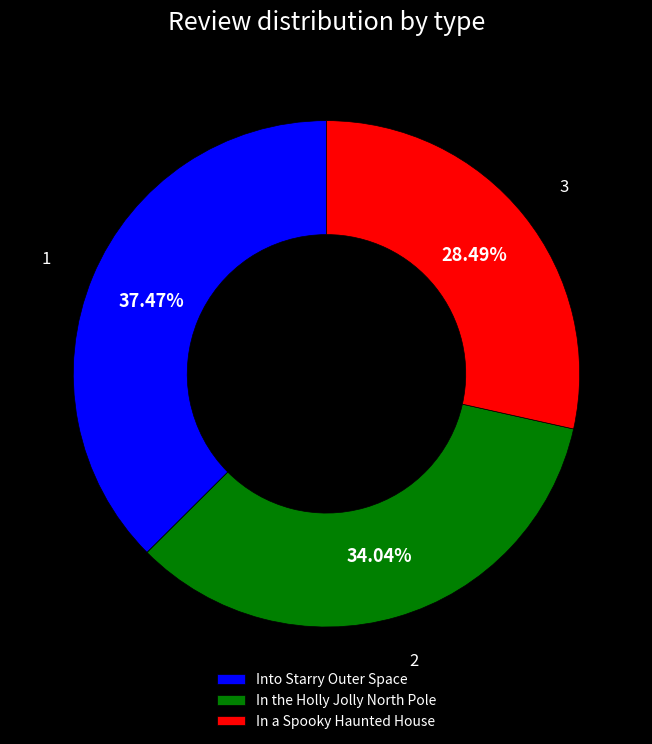

Approximately how many times larger is the value at Into Starry Outer Space compared to In a Spooky Haunted House?

1.3